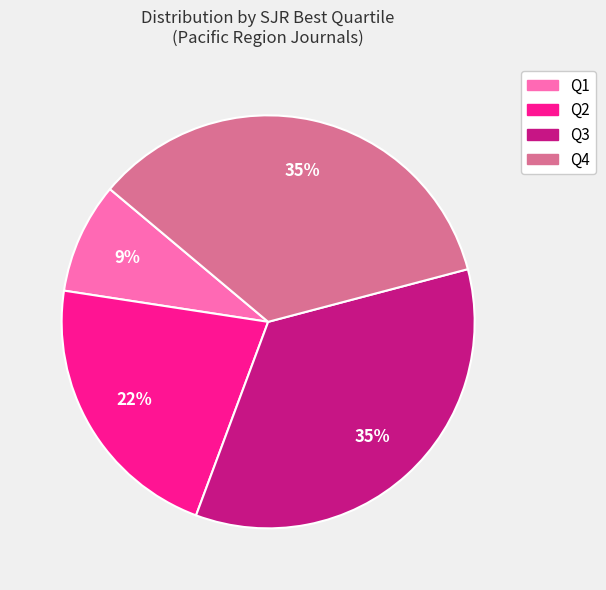

Does Q3 account for over 50% of the chart?

No